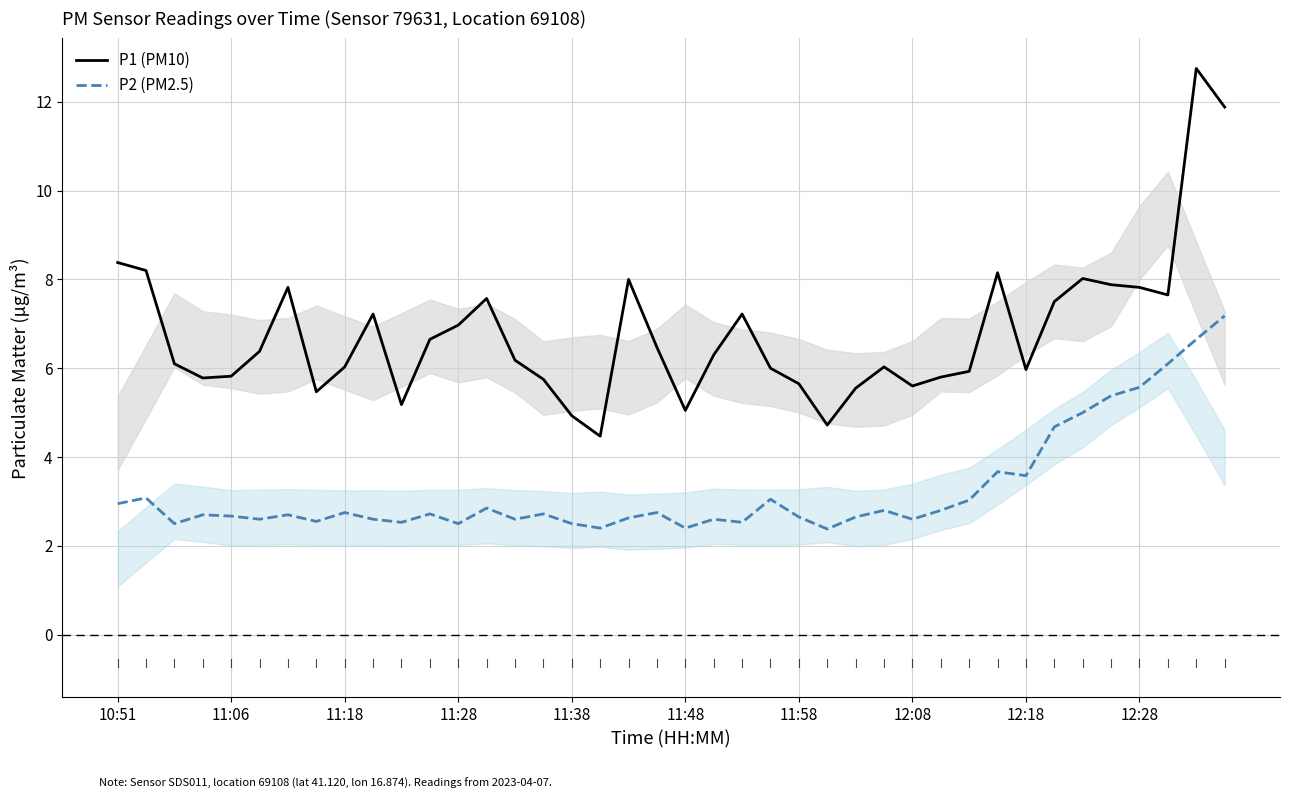

Which series has the largest range (max minus min)?

P1 (PM10)